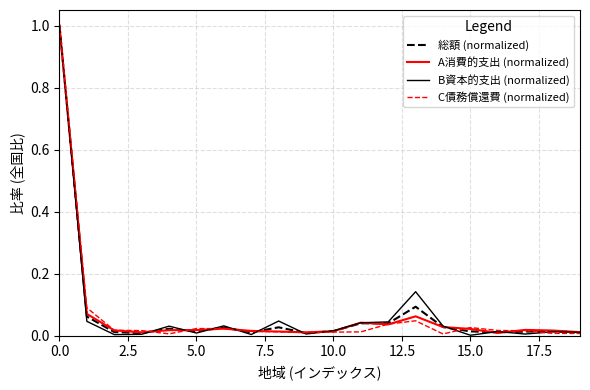

Which series has the widest spread of values?

B資本的支出 (normalized)